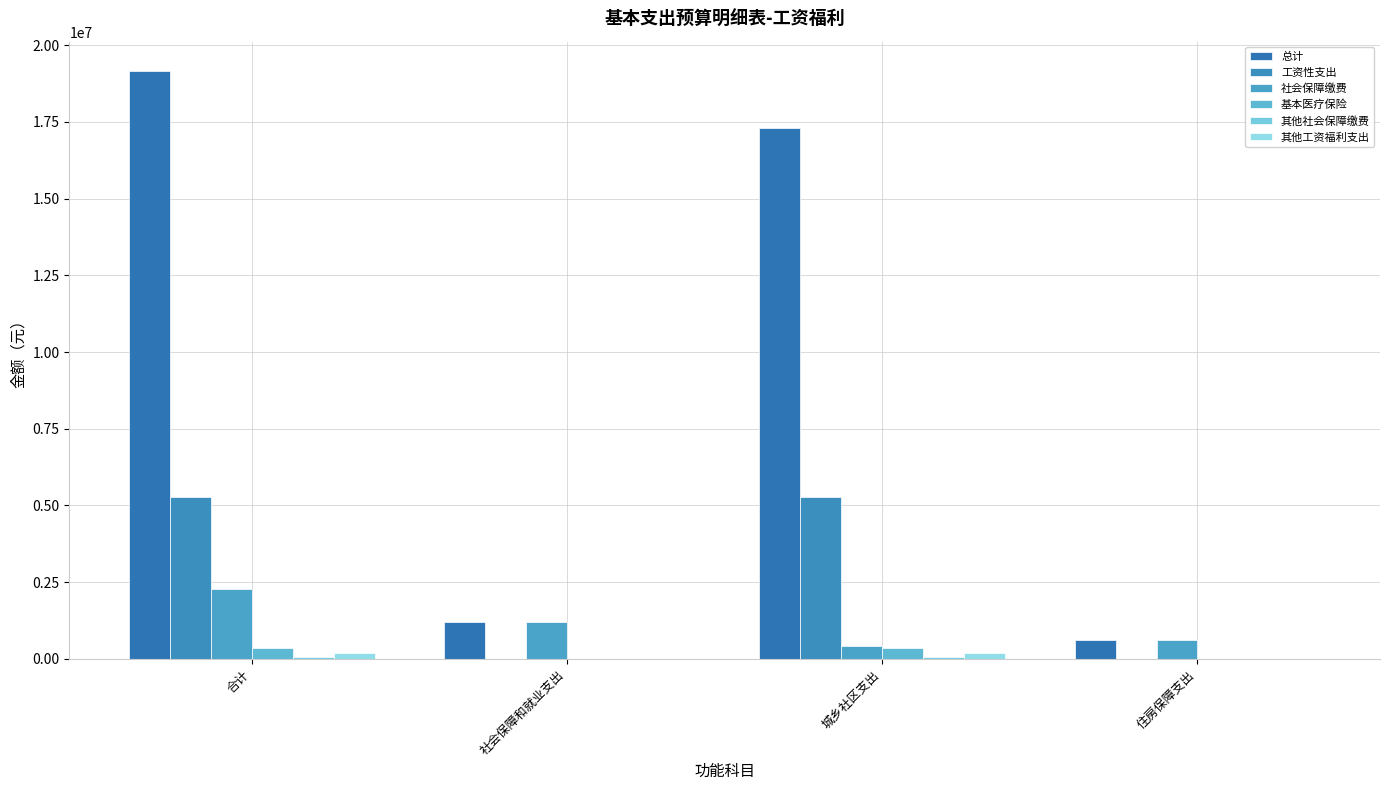

How many series are shown in this chart?

6